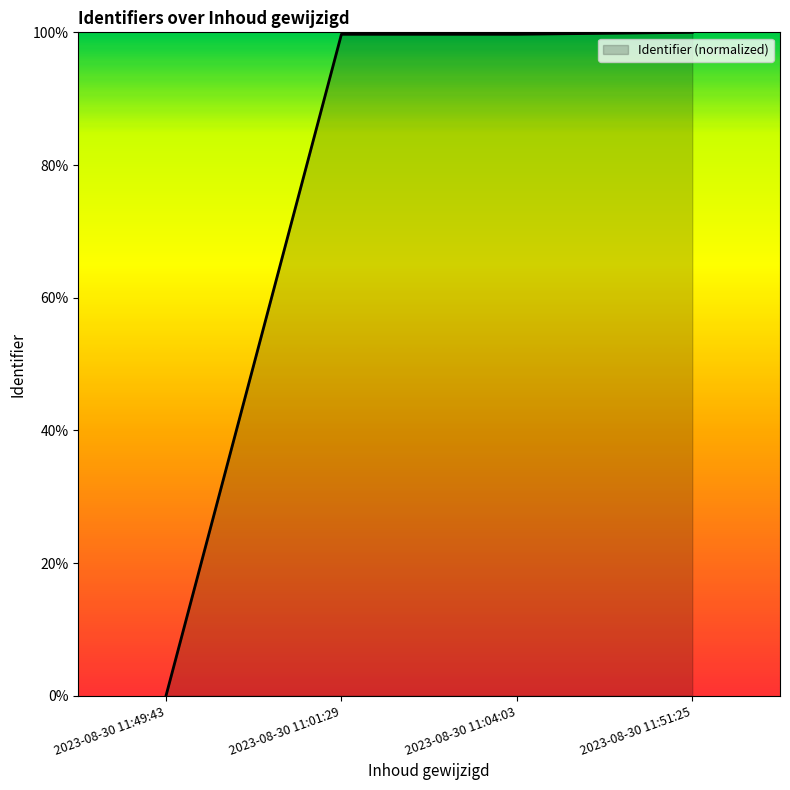

What is the ratio of the value at 2023-08-30 11:04:03 to the value at 2023-08-30 11:51:25?

1.0